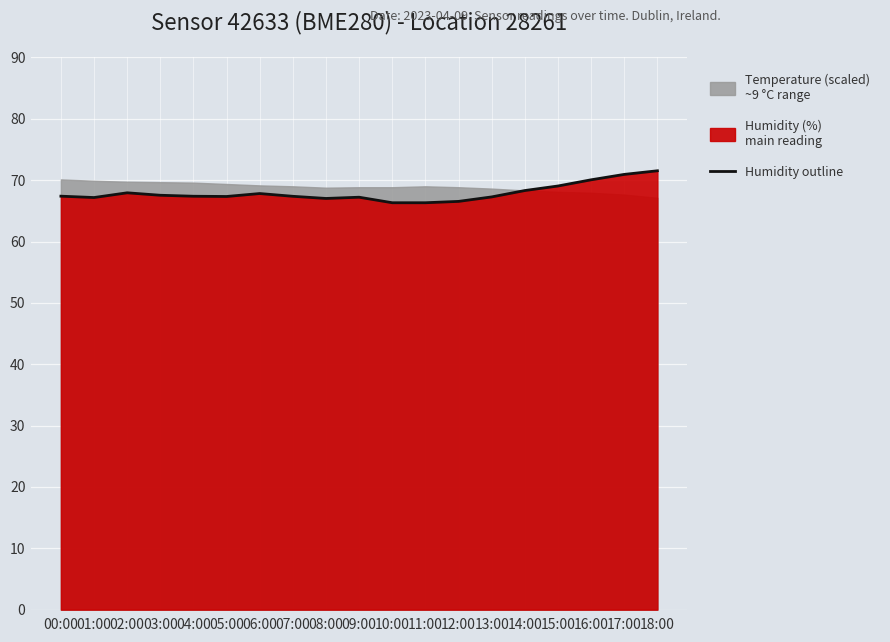

What is the difference between the values at 18:00 and 04:00?

4.2